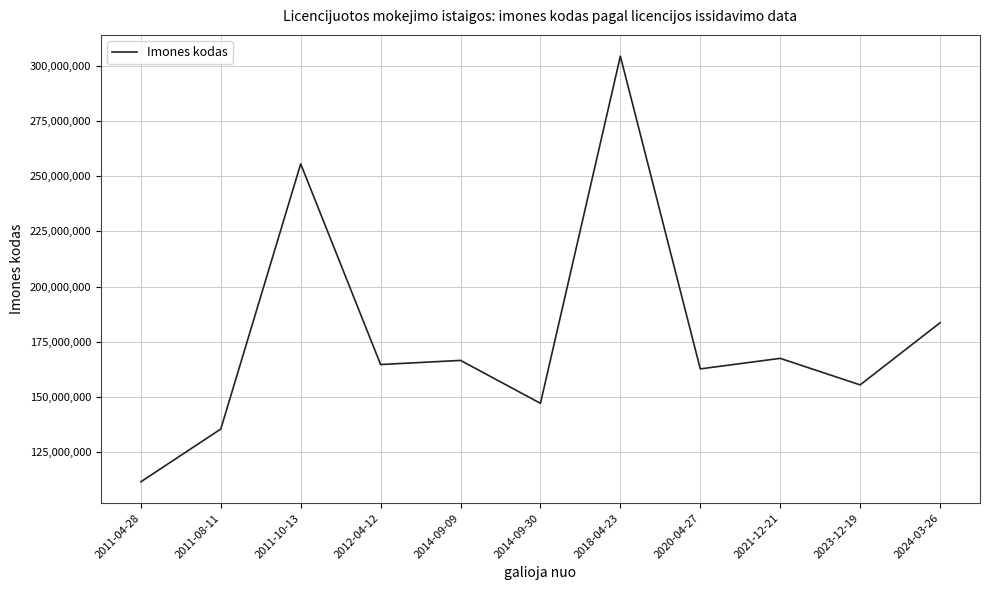

Approximately how many times larger is the value at 2011-04-28 compared to 2018-04-23?

0.4